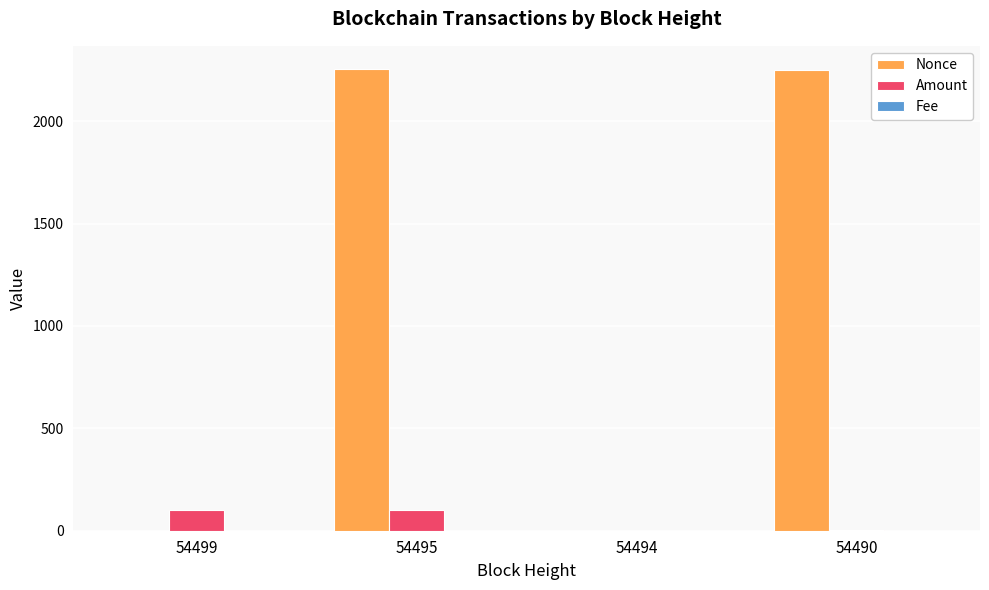

Where is Nonce nearest to the value 1127?

54490